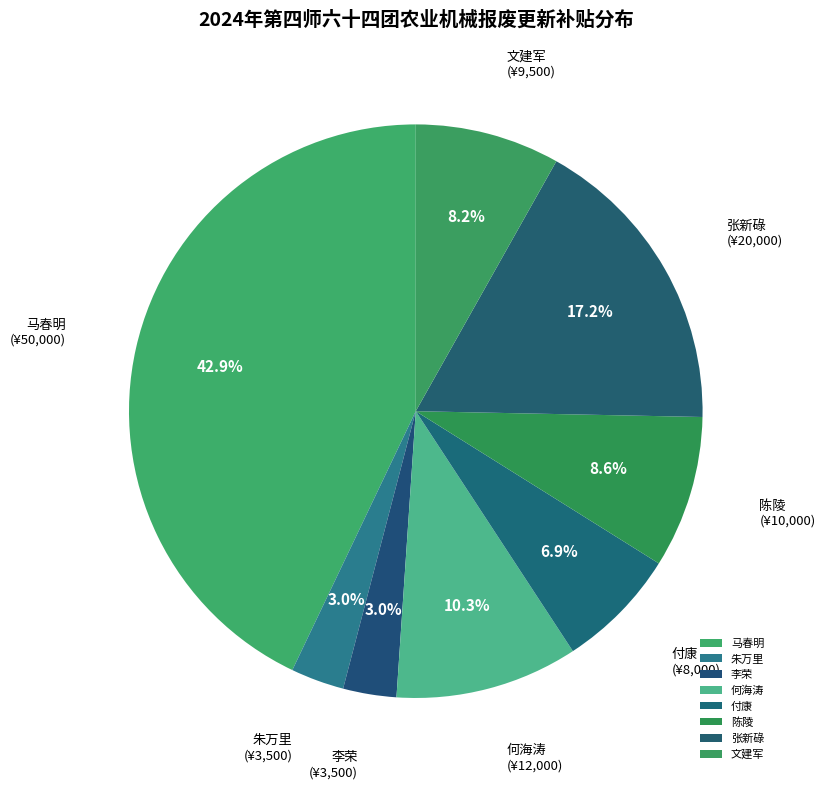

Count the number of slices in the pie.

8